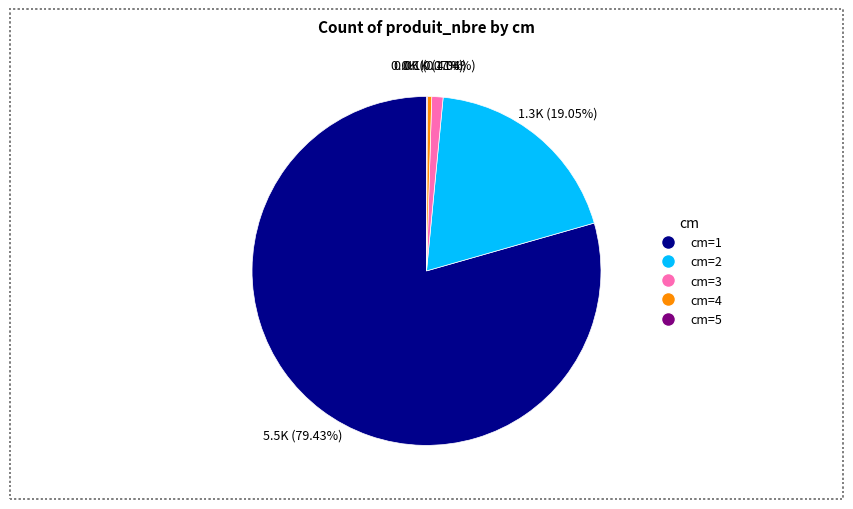

Which has a higher value, cm=3 or cm=2?

cm=2